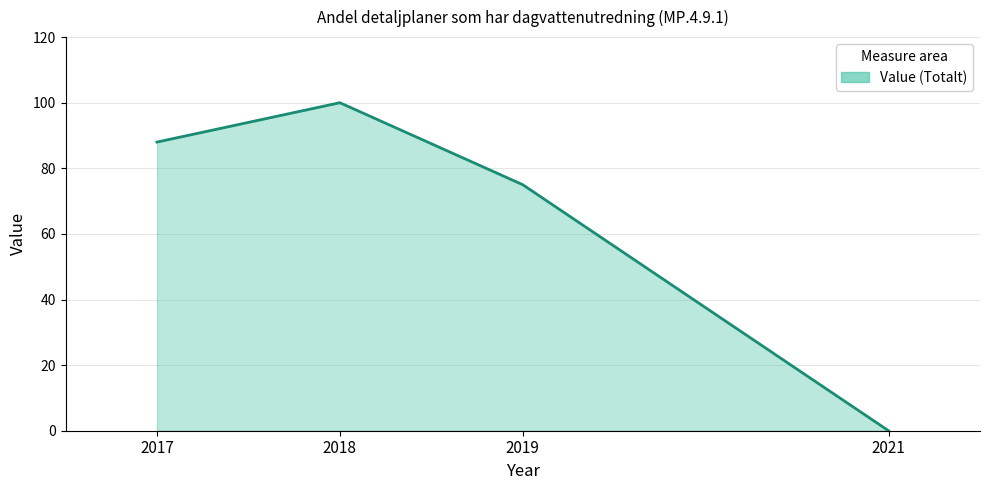

Rank the categories by value from highest to lowest.

2018, 2017, 2019, 2021